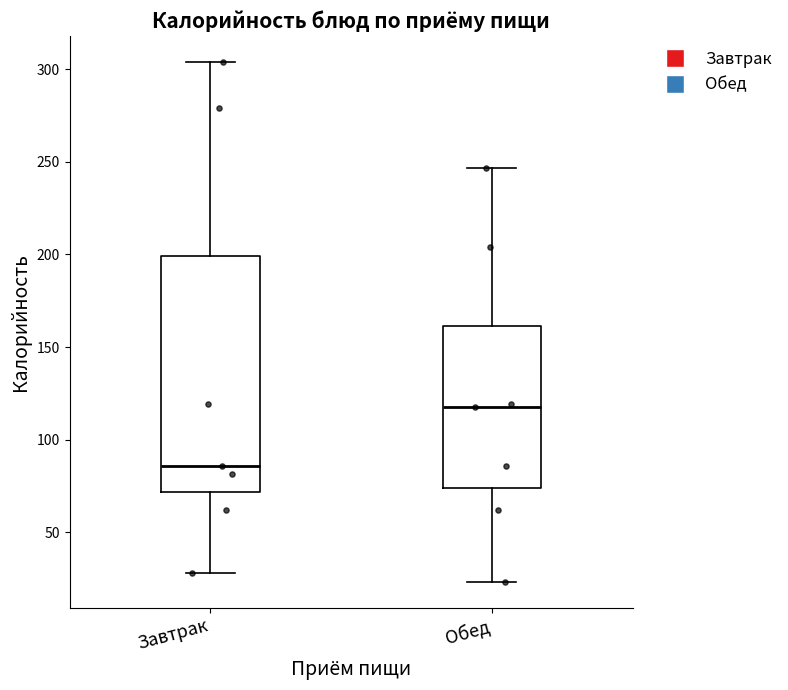

Where does the upper whisker of the box for Обед end on the y-axis? The values are not printed on the chart, so give them approximately, as read against the axis.

245